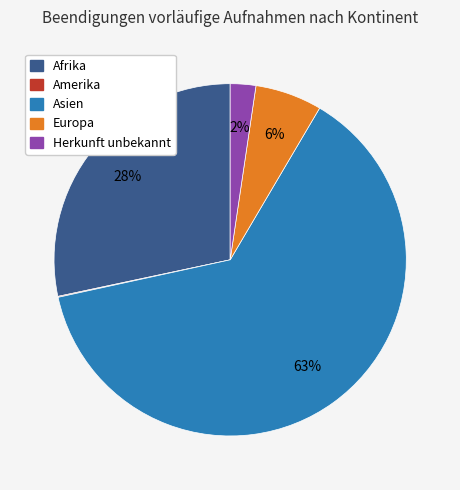

Is there any slice that represents more than half of the pie?

Yes